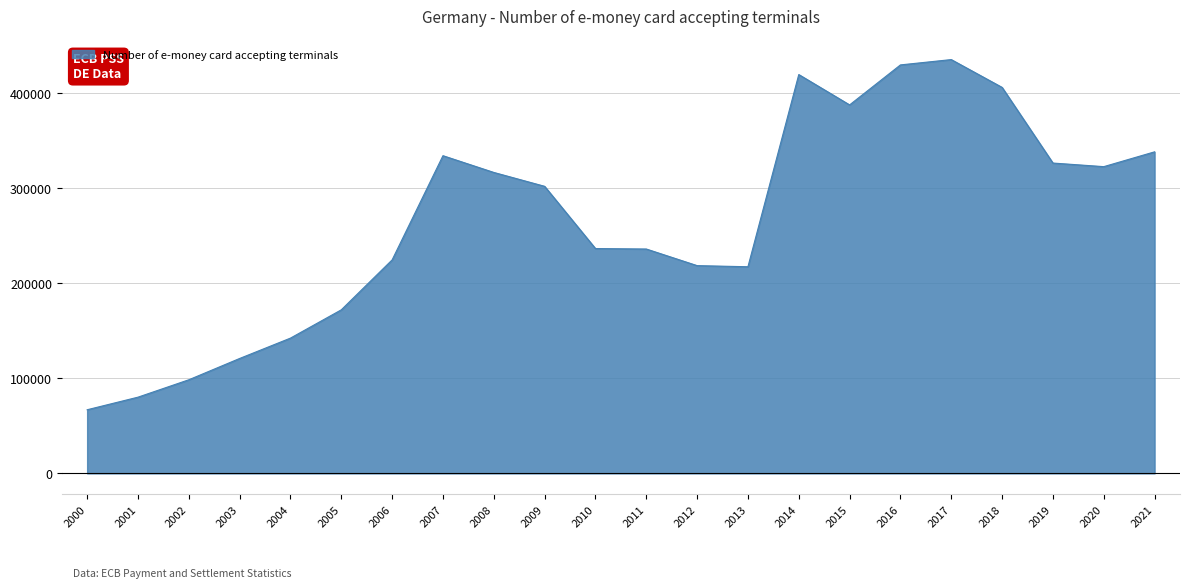

What is the difference between the maximum and minimum values?

368451